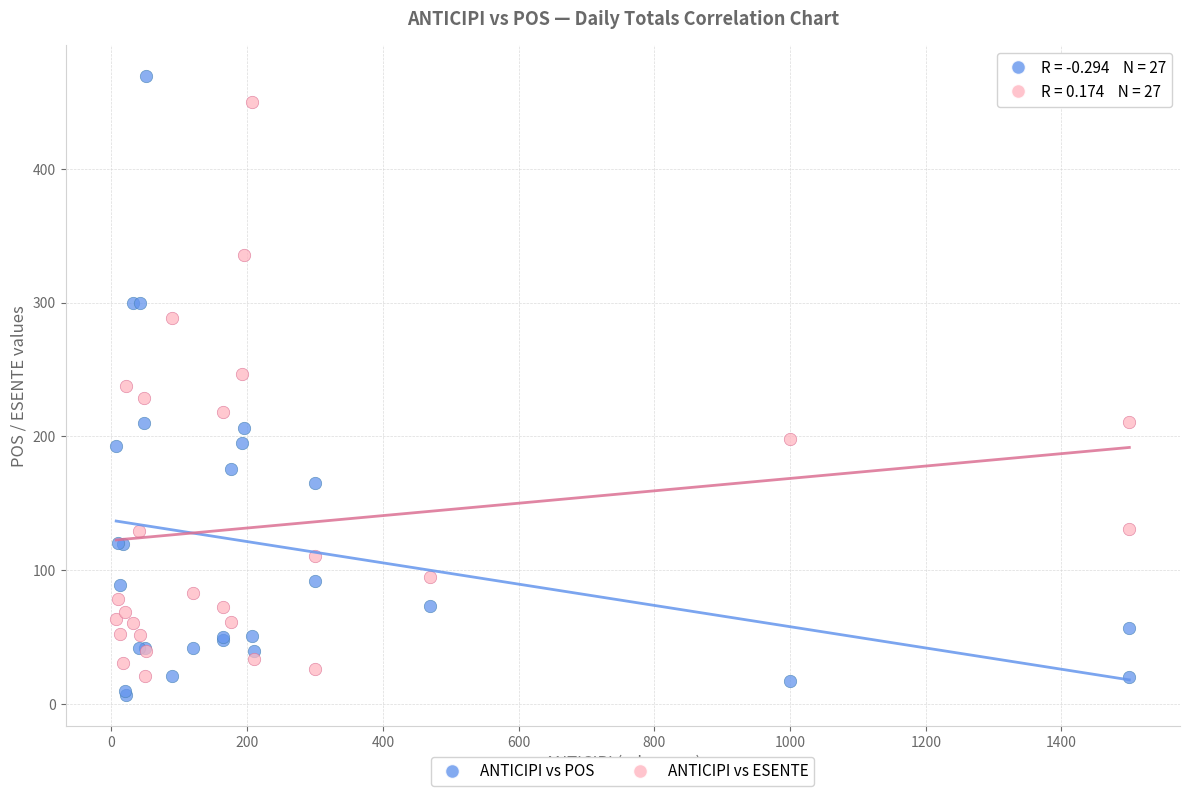

Which series reaches the minimum Y coordinate?

ANTICIPI vs POS